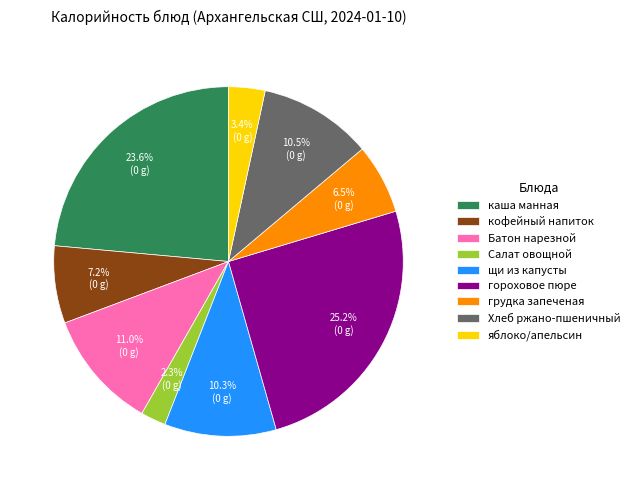

To the nearest percent, what is the difference between the largest and smallest slice percentages?

23%